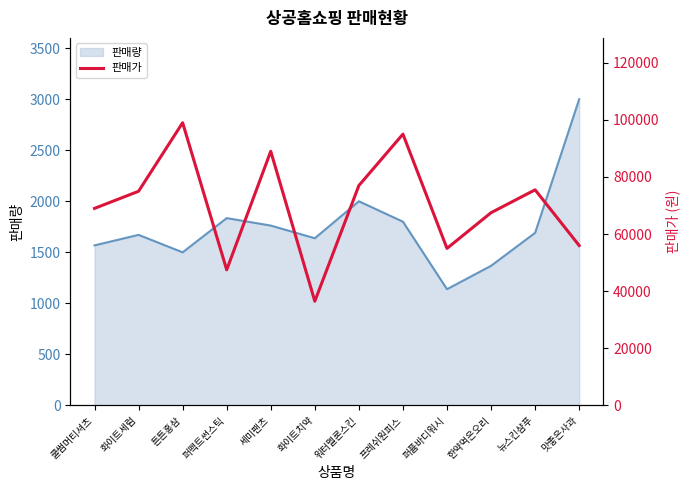

At which category does the data reach its first local valley?

퍼펙트썬스틱